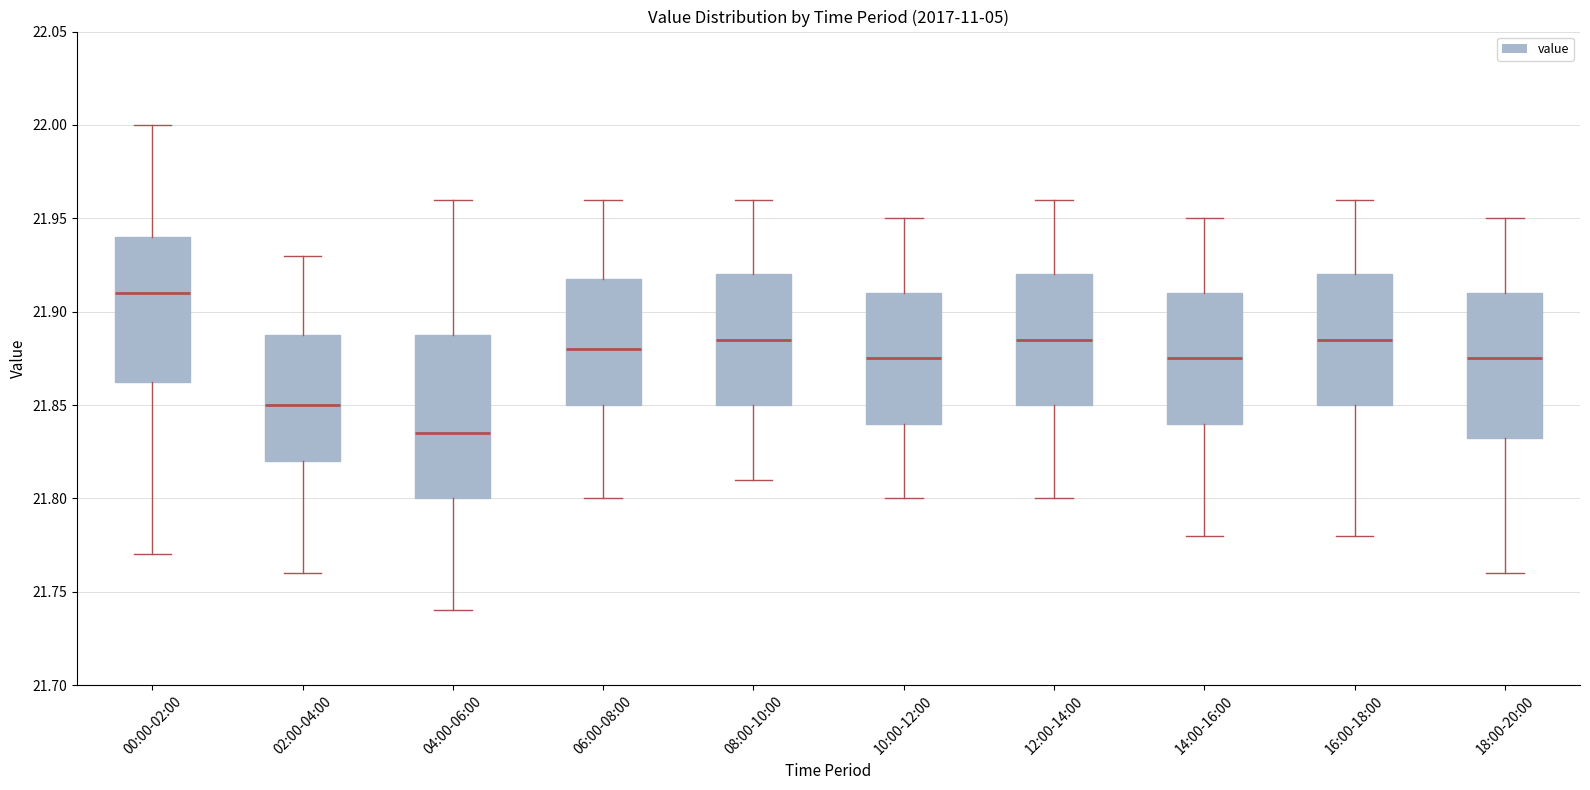

Reading left to right, read every box against the y-axis: the position of its median line, the range the box covers, and the ends of its whiskers. The values are not printed on the chart, so give them approximately, as read against the axis.

00:00-02:00: median 21.910, box 21.865 to 21.940, whiskers 21.770 to 22.000
02:00-04:00: median 21.850, box 21.820 to 21.890, whiskers 21.760 to 21.930
04:00-06:00: median 21.835, box 21.800 to 21.890, whiskers 21.740 to 21.960
06:00-08:00: median 21.880, box 21.850 to 21.920, whiskers 21.800 to 21.960
08:00-10:00: median 21.885, box 21.850 to 21.920, whiskers 21.810 to 21.960
10:00-12:00: median 21.875, box 21.840 to 21.910, whiskers 21.800 to 21.950
12:00-14:00: median 21.885, box 21.850 to 21.920, whiskers 21.800 to 21.960
14:00-16:00: median 21.875, box 21.840 to 21.910, whiskers 21.780 to 21.950
16:00-18:00: median 21.885, box 21.850 to 21.920, whiskers 21.780 to 21.960
18:00-20:00: median 21.875, box 21.835 to 21.910, whiskers 21.760 to 21.950